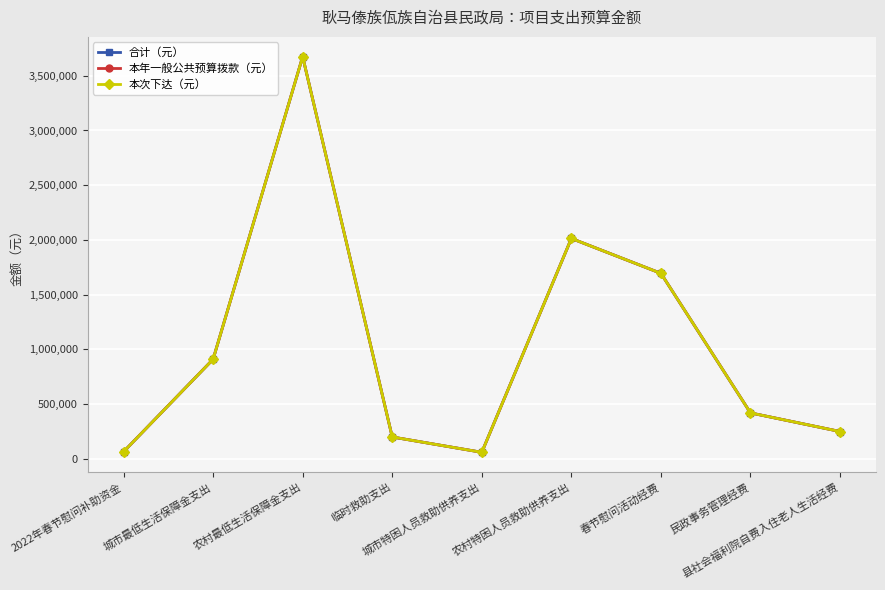

What is the total value across all series at 农村特困人员救助供养支出?

6040800